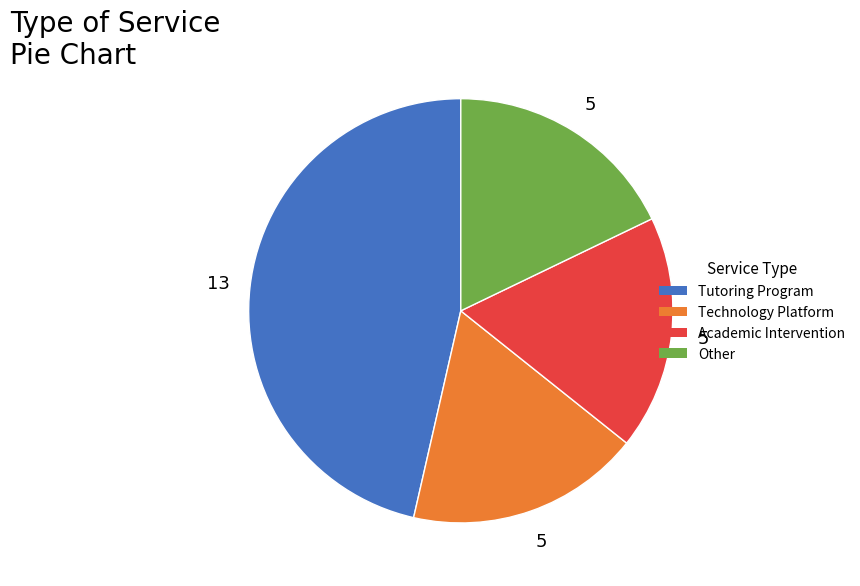

True or false: Technology Platform accounts for 31% of the total.

False